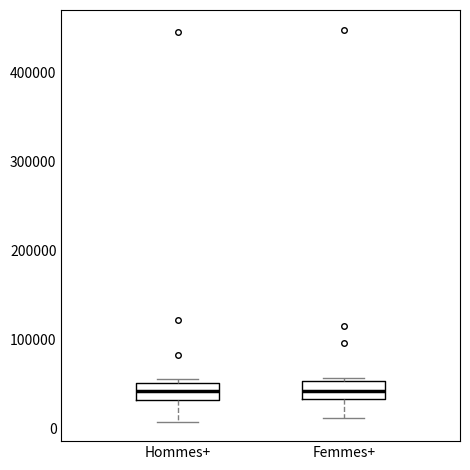

Reading left to right, read every box against the y-axis: the position of its median line, the range the box covers, and the ends of its whiskers. The values are not printed on the chart, so give them approximately, as read against the axis.

Hommes+: median 40000, box 30000 to 50000, whiskers 10000 to 50000 (just above the box's upper edge)
Femmes+: median 40000, box 30000 to 50000, whiskers 10000 to 60000